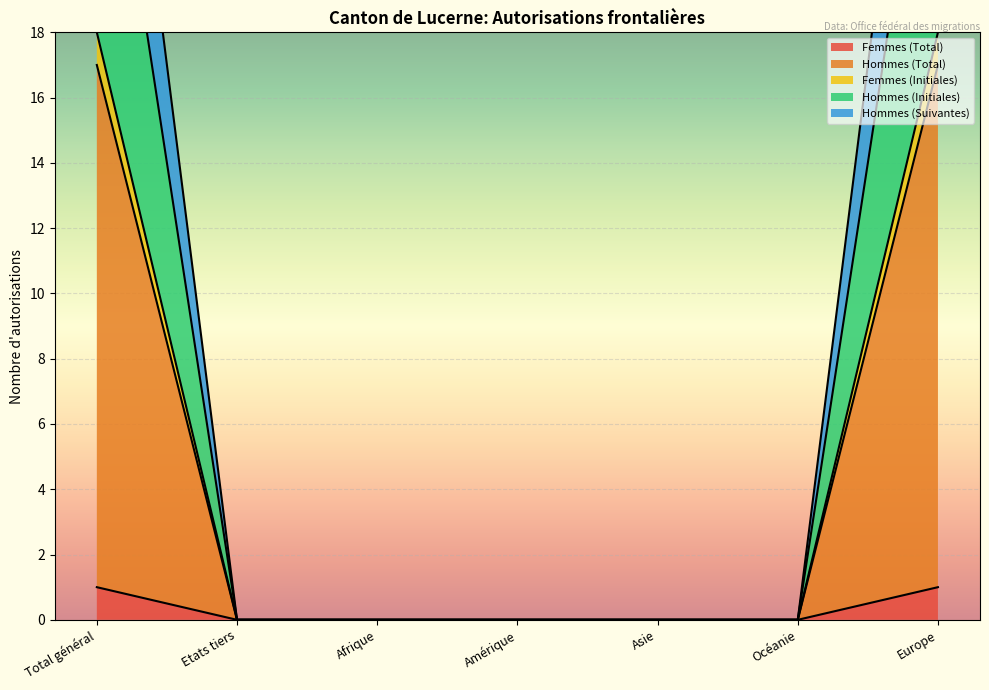

What is the label of the 4th point from the right?

Amérique